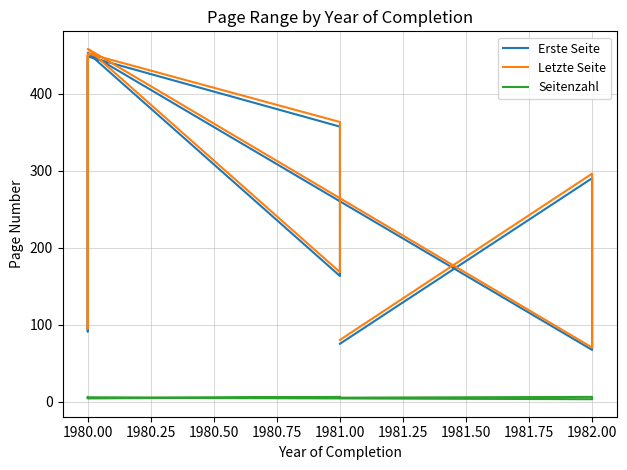

What is the value of the Erste Seite point at the 1st from the left?

444